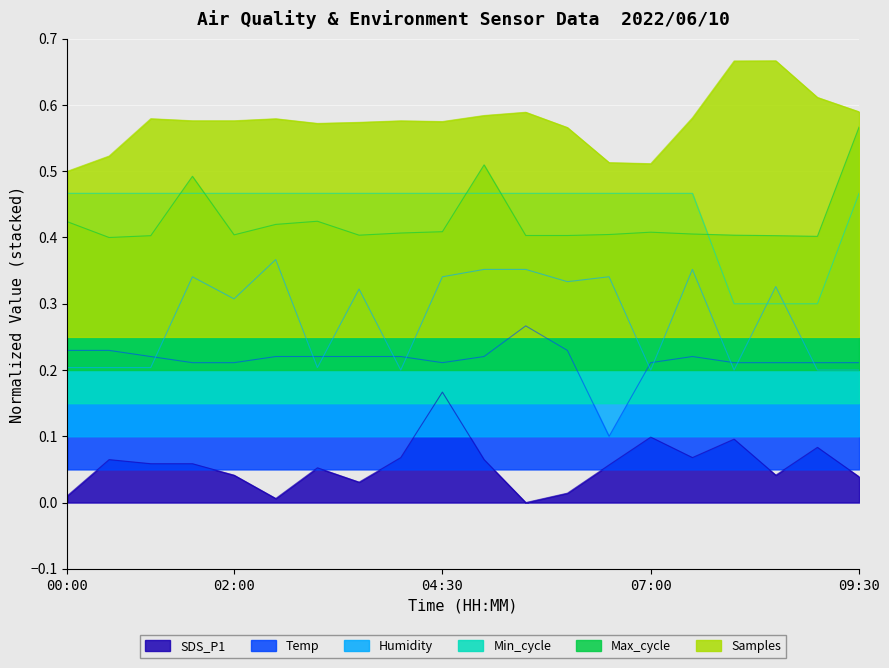

What position from the left is 07:00?

15